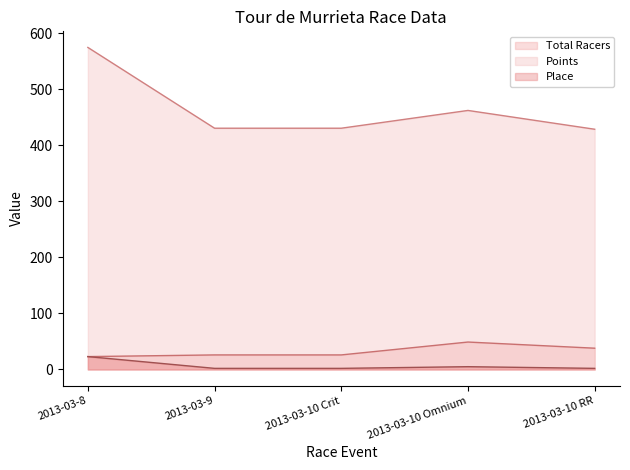

Reading left to right, what are all the values shown in this chart?

Total Racers: 2013-03-8=23.0	2013-03-9=26.0	2013-03-10 Crit=26.0	2013-03-10 Omnium=49.0	2013-03-10 RR=38.0
Points: 2013-03-8=575.0	2013-03-9=430.8	2013-03-10 Crit=430.8	2013-03-10 Omnium=462.5	2013-03-10 RR=428.9
Place: 2013-03-8=23.0	2013-03-9=2.0	2013-03-10 Crit=2.0	2013-03-10 Omnium=5.0	2013-03-10 RR=2.0